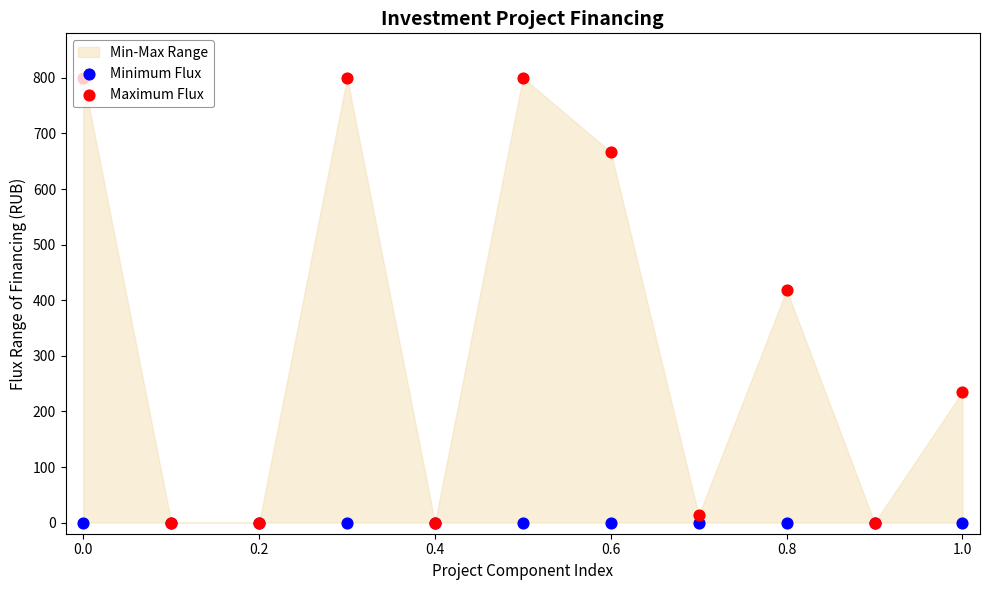

Which series reaches the maximum Y coordinate?

Maximum Flux